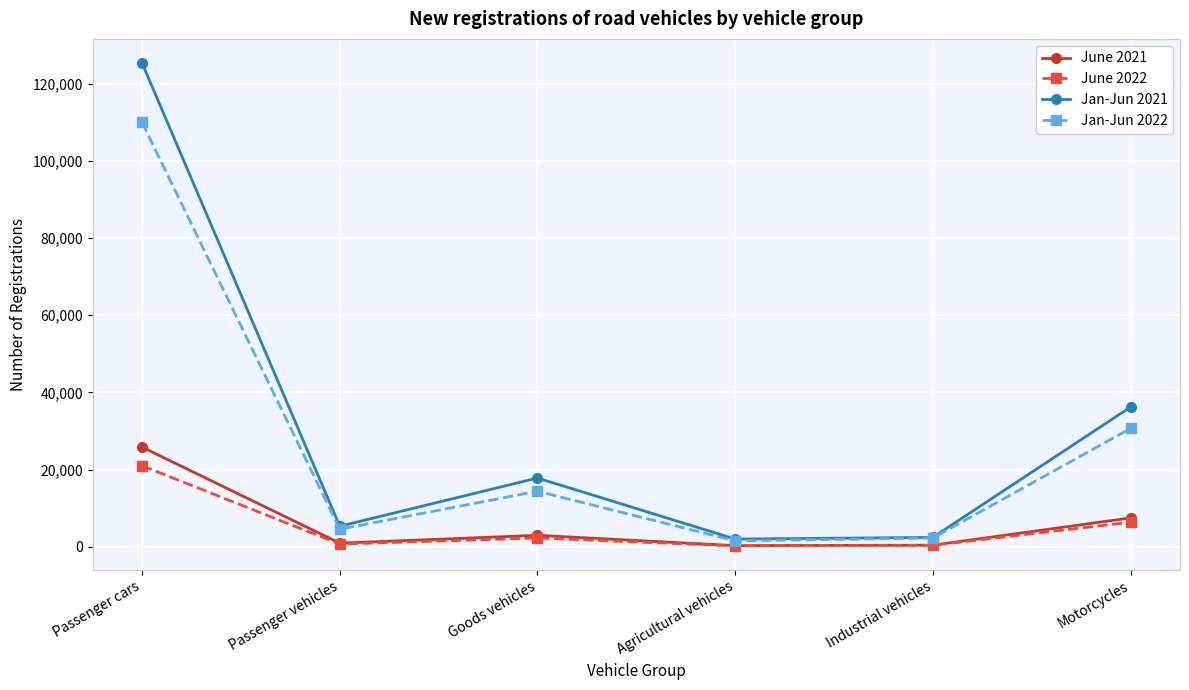

Does the chart have visible grid lines?

Yes